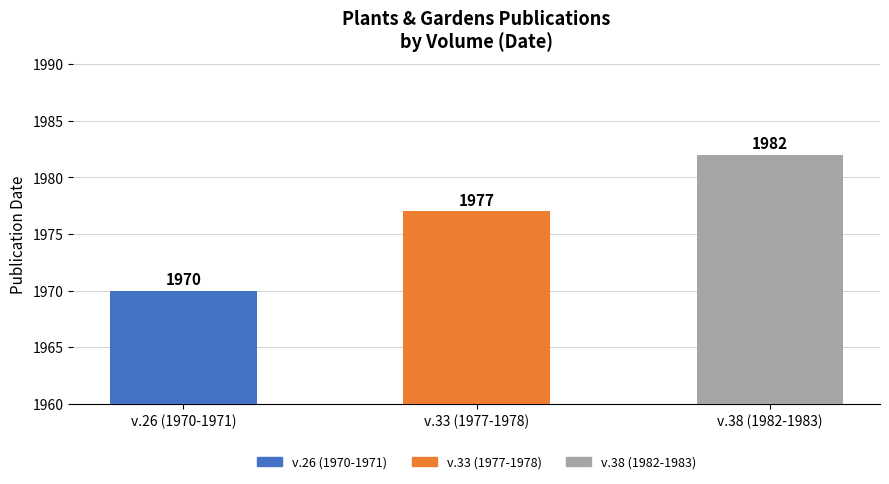

What is the greatest value displayed?

1982